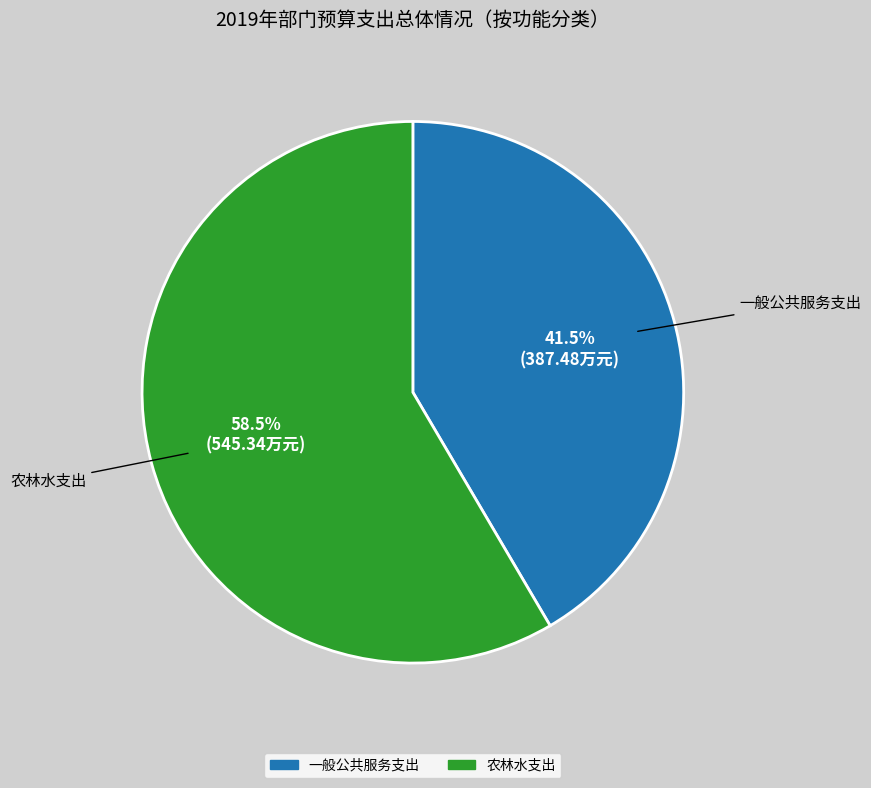

Does 一般公共服务支出 represent more than half of the total?

No